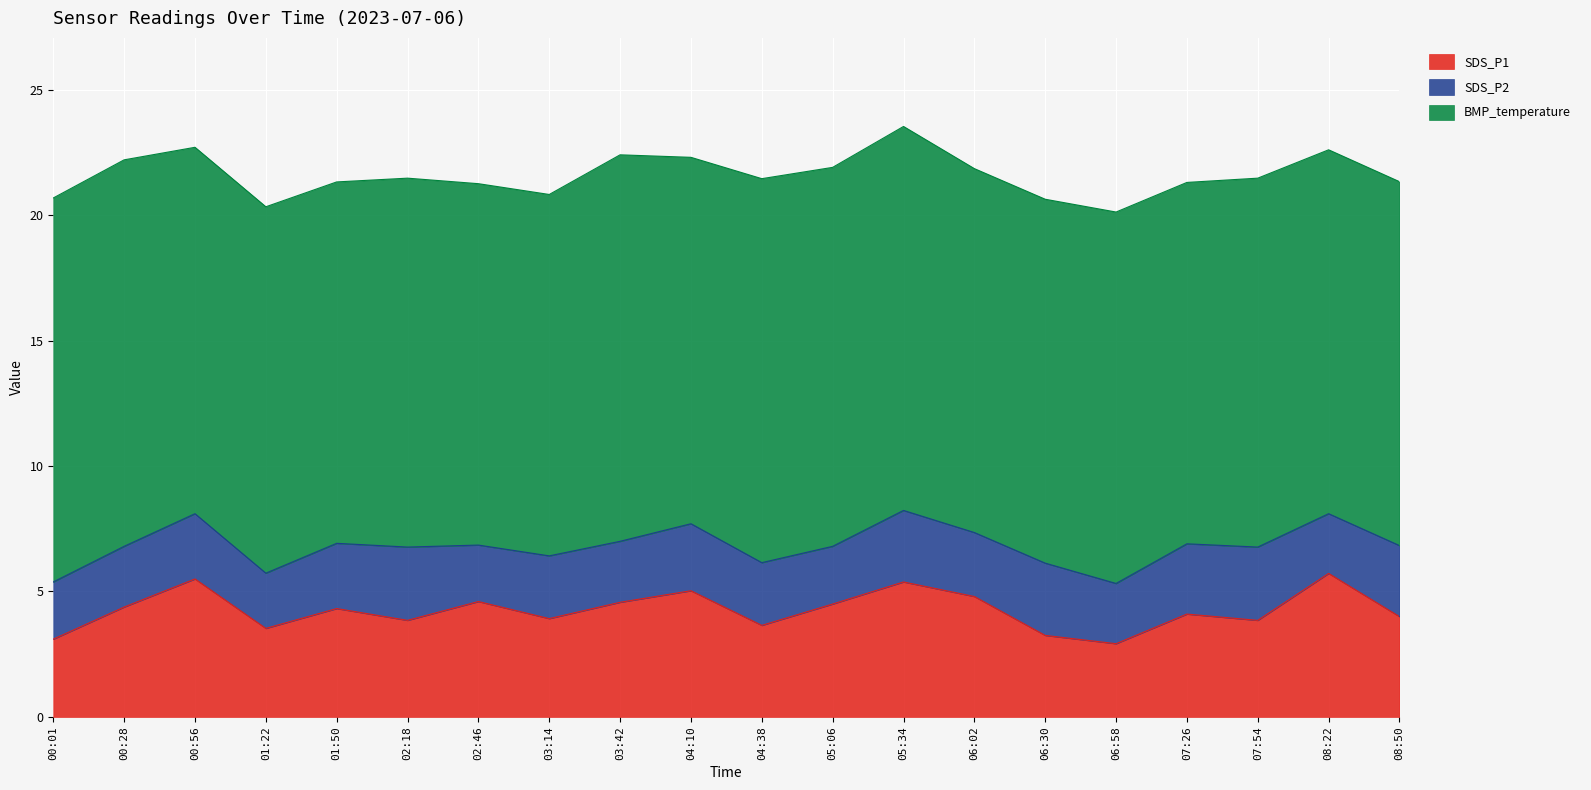

True or false: SDS_P2 and SDS_P1 cross at least once.

False